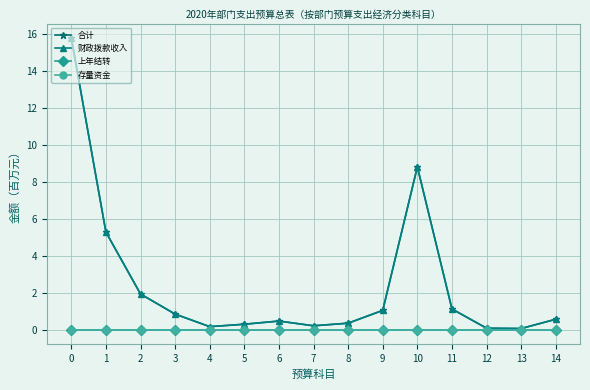

True or false: 存量资金 has more than 1 points higher than both neighbors.

False